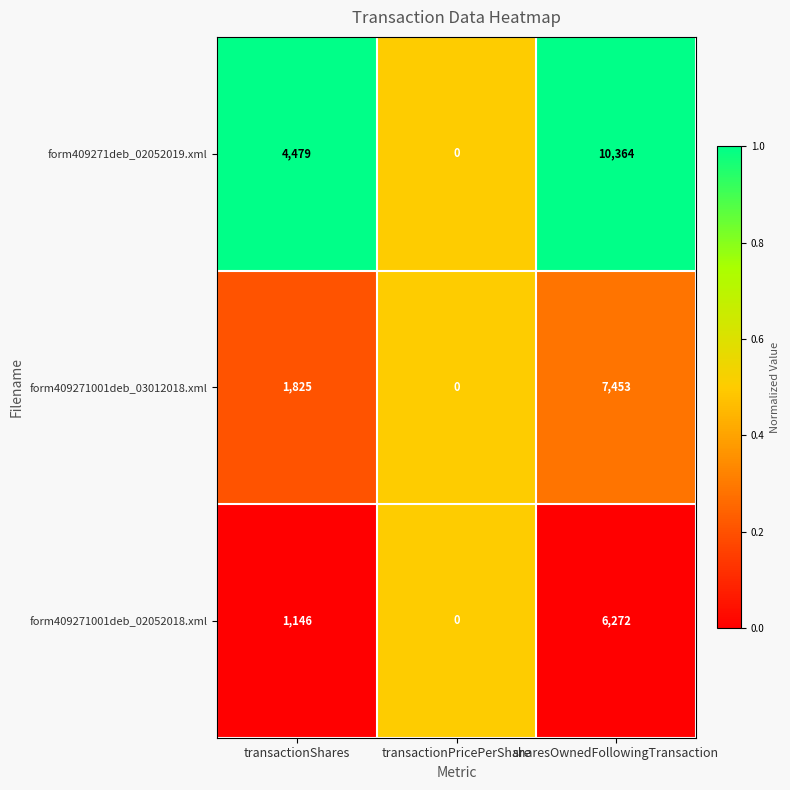

What is the maximum value shown in the chart?

10364